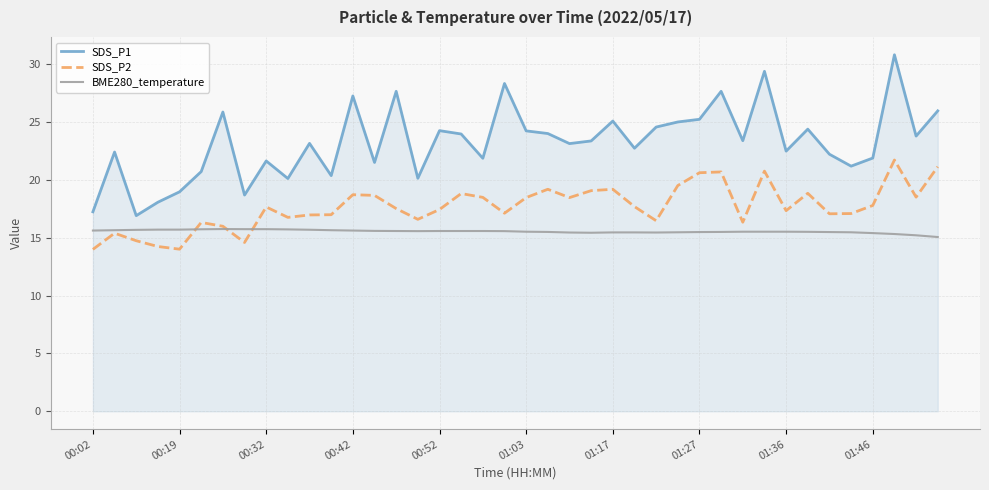

True or false: SDS_P2 and SDS_P1 cross at least once.

False